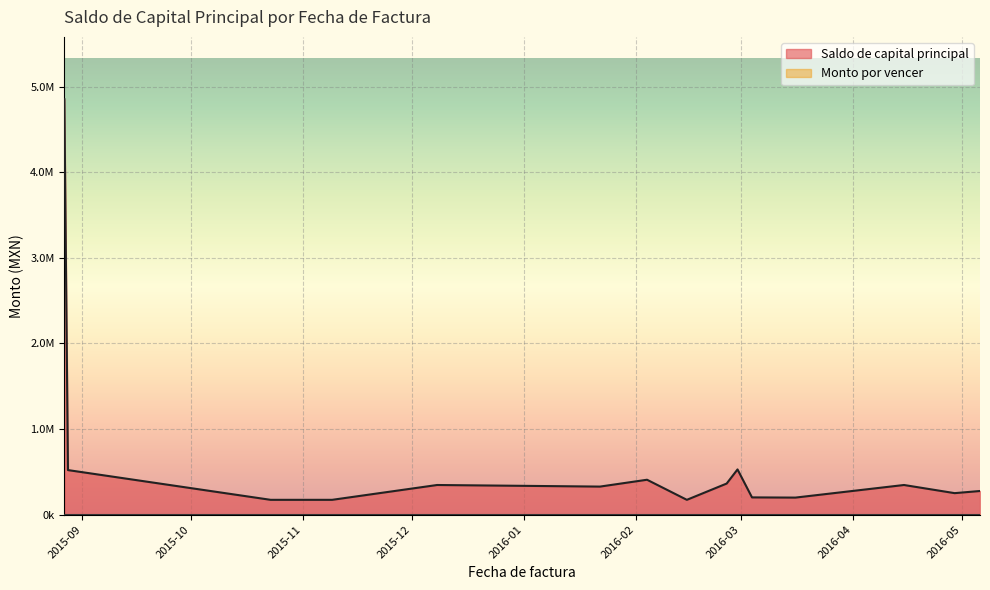

True or false: Saldo de capital principal and Monto por vencer cross at least once.

False